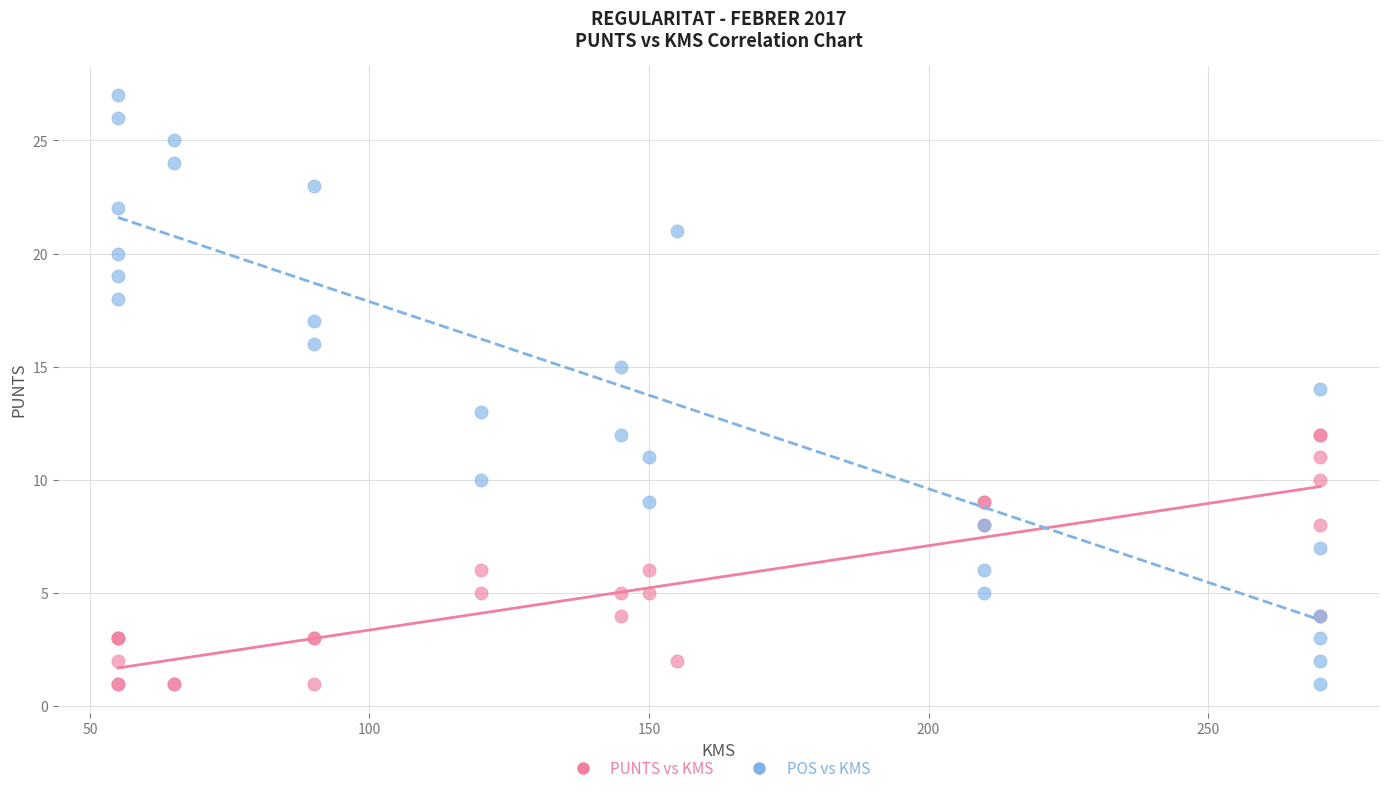

Which series reaches the maximum Y coordinate?

POS vs KMS